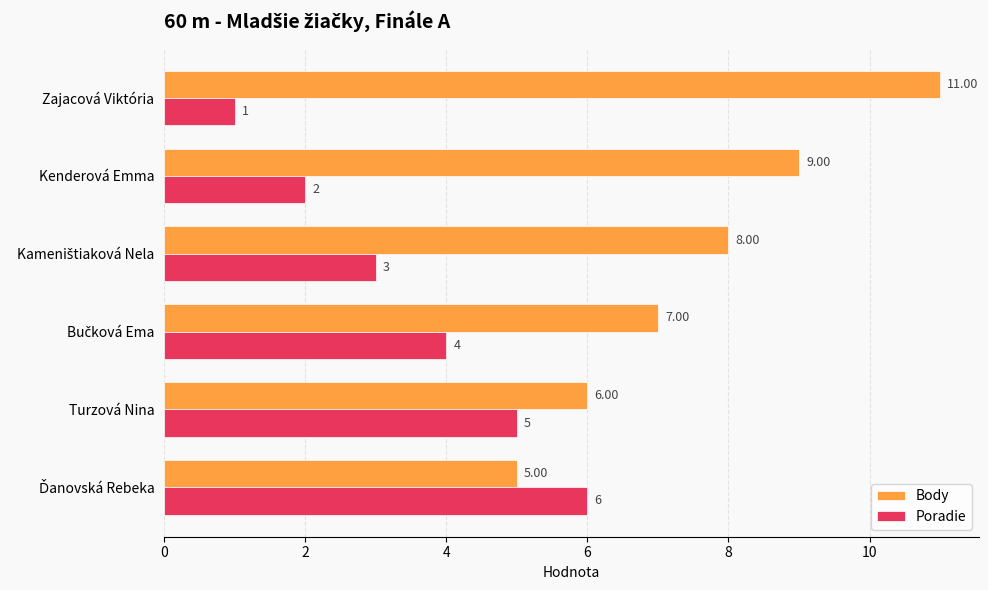

What is the greatest value displayed?

11